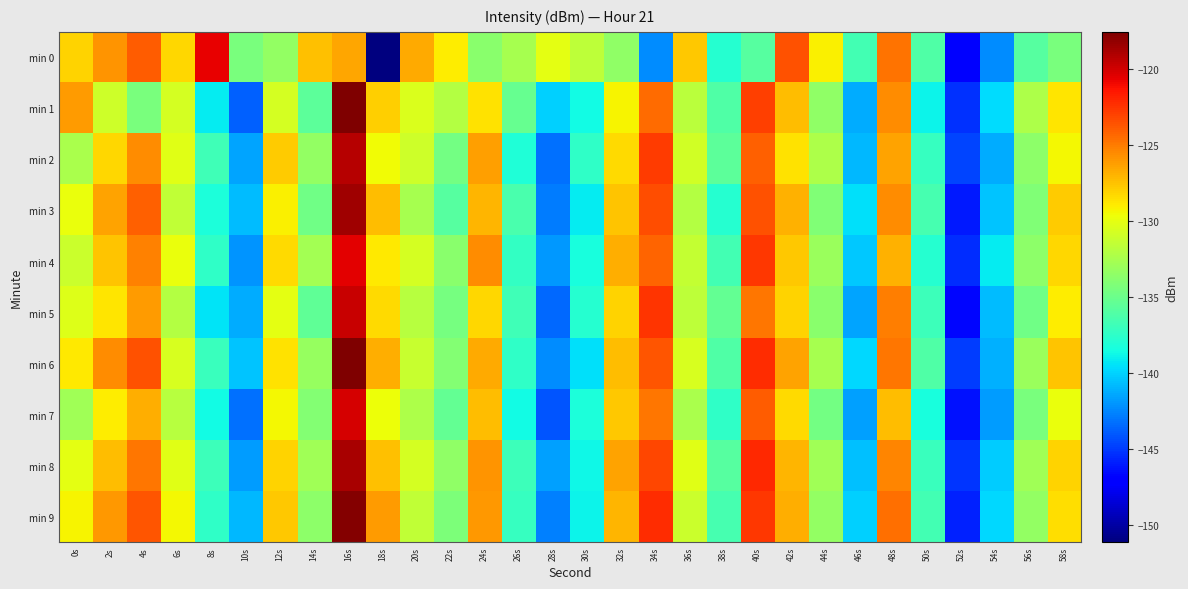

What is the total value across all series at 42s?

-1271.3